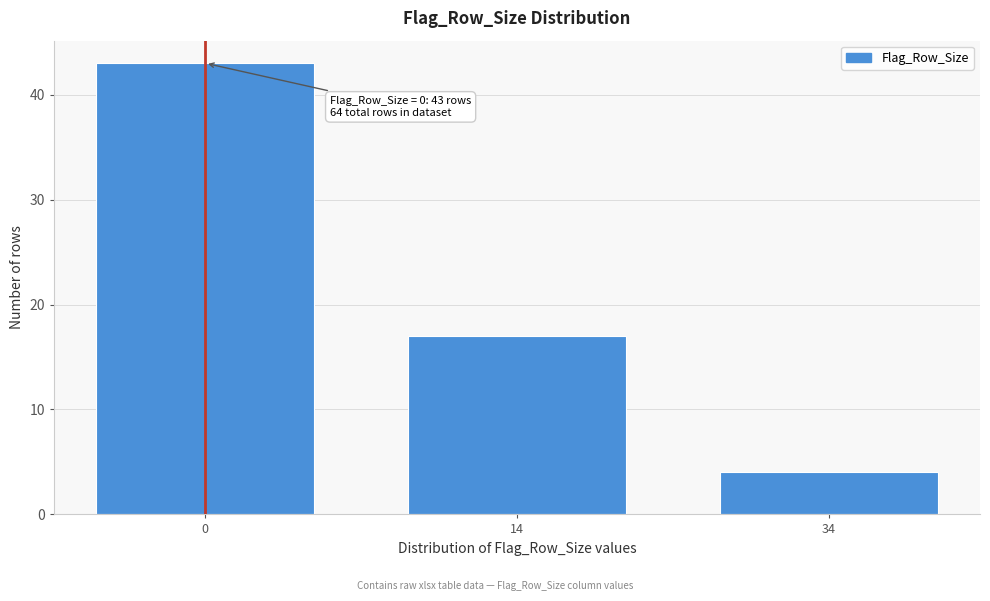

Reading left to right, list all the values displayed in this chart.

0=43	14=17	34=4